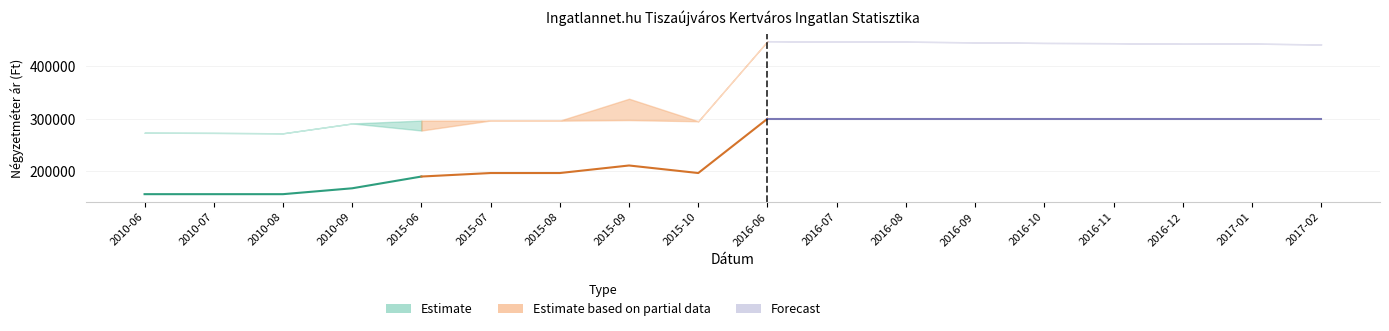

True or false: Átlagos reál ár and Szórás alsó határ cross at least once.

False